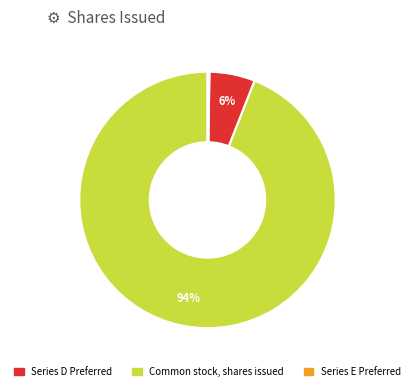

To the nearest percent, what is the average slice percentage?

33%